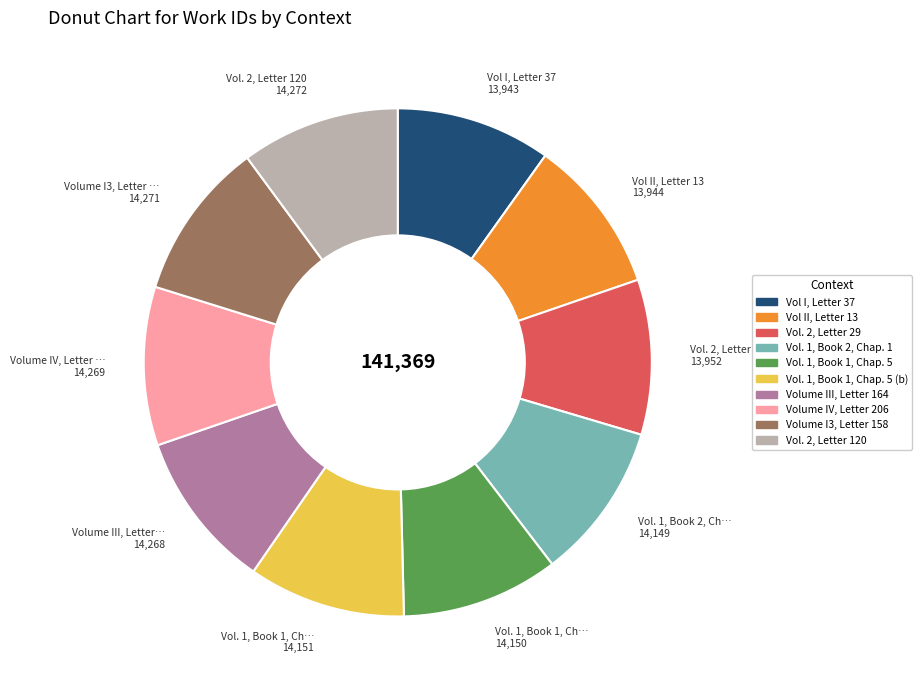

What is the ratio of the value at Volume III, Letter 164 to the value at Vol. 2, Letter 120?

1.0